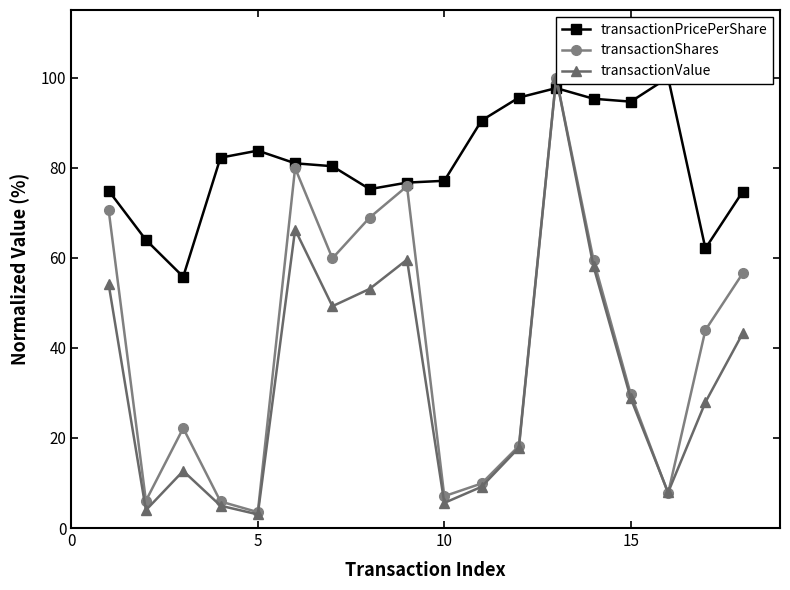

In transactionShares, how many points are lower than both neighbors (excluding endpoints)?

5